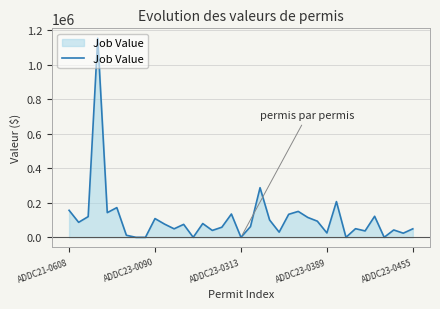

What is the greatest value displayed?

1152091.2